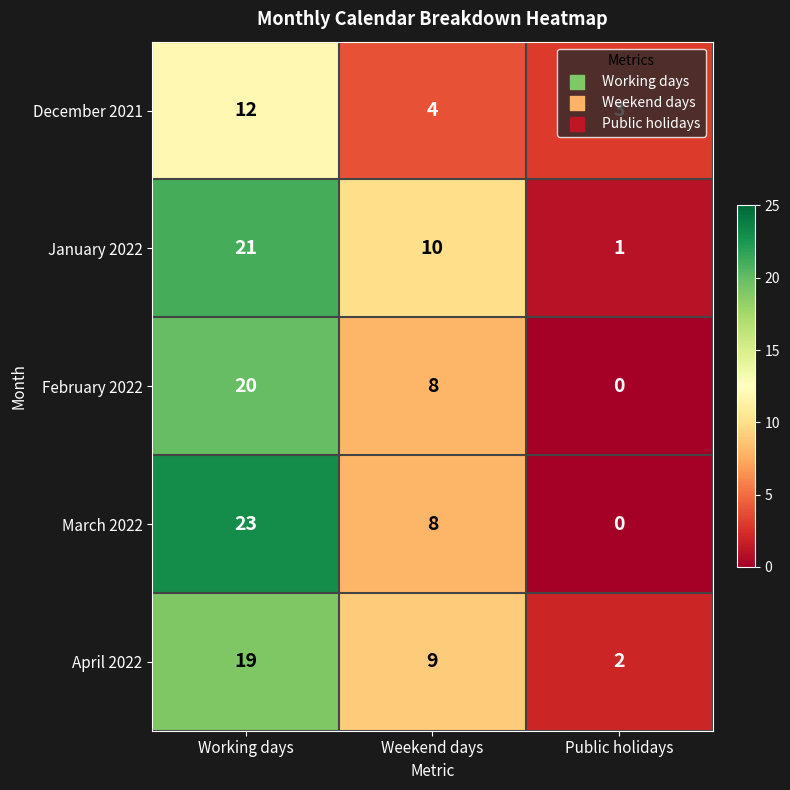

Read the January 2022 value at Weekend days, to the nearest 5.

10